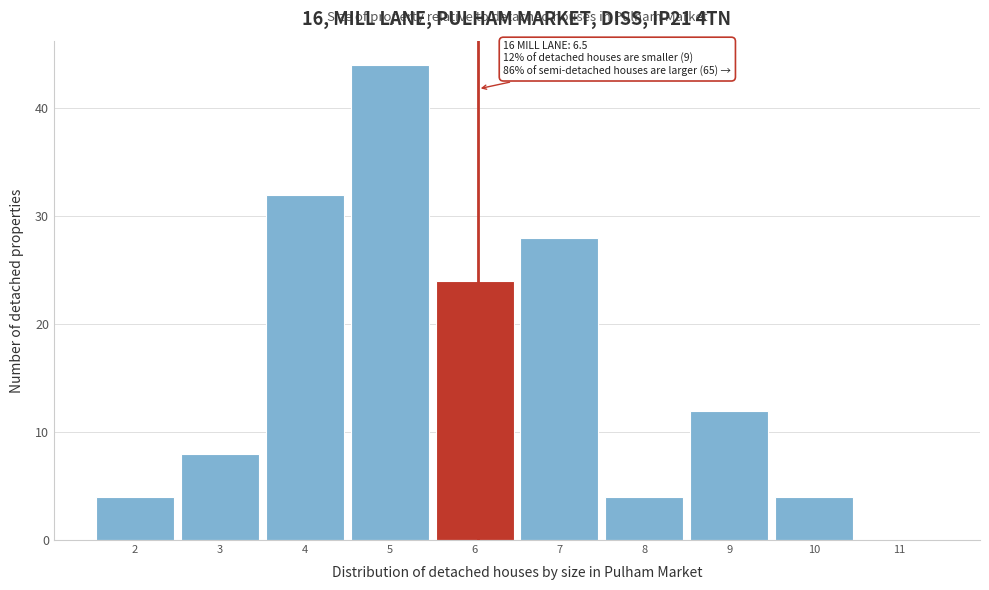

Reading right to left, list all the values displayed in this chart.

11=0	10=4	9=12	8=4	7=28	6=24	5=44	4=32	3=8	2=4